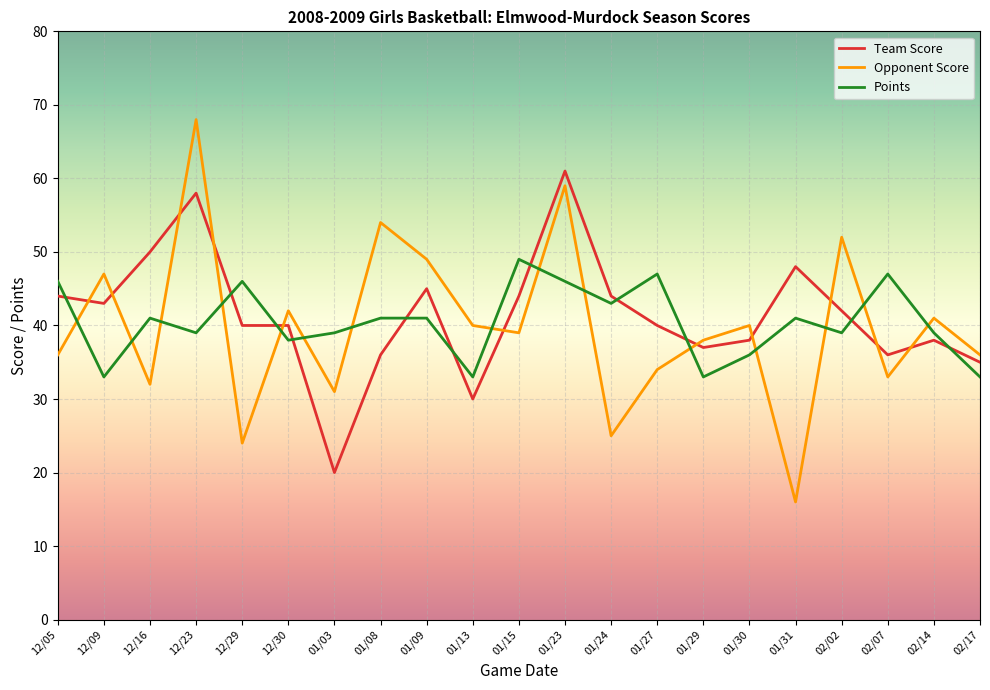

At which label does Opponent Score reach its peak?

12/23